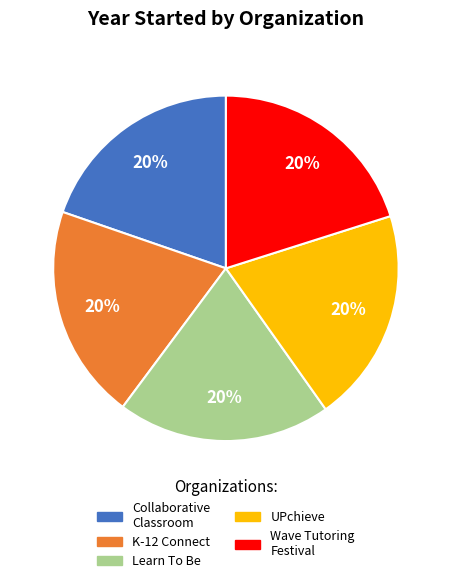

Is there any slice that represents more than half of the pie?

No